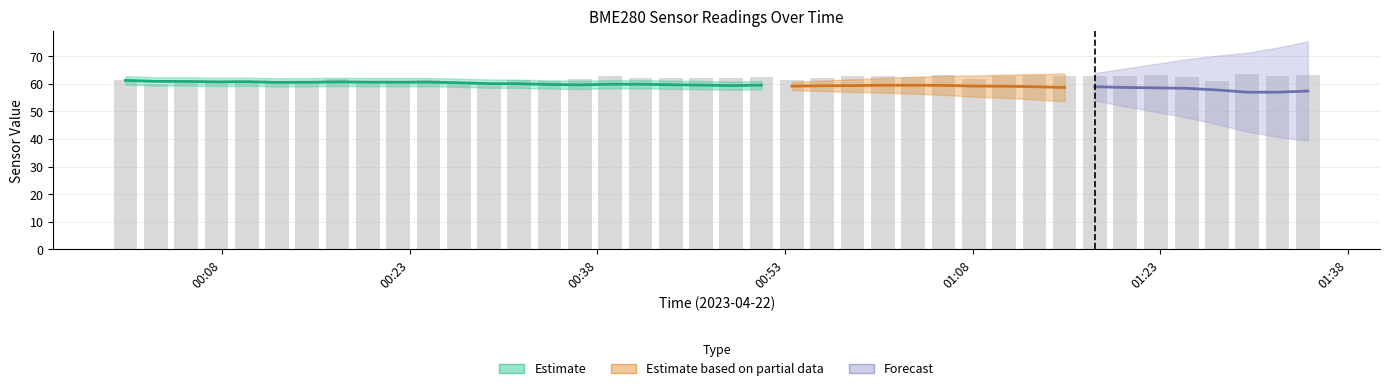

At which label does the data first exceed 62?

00:38